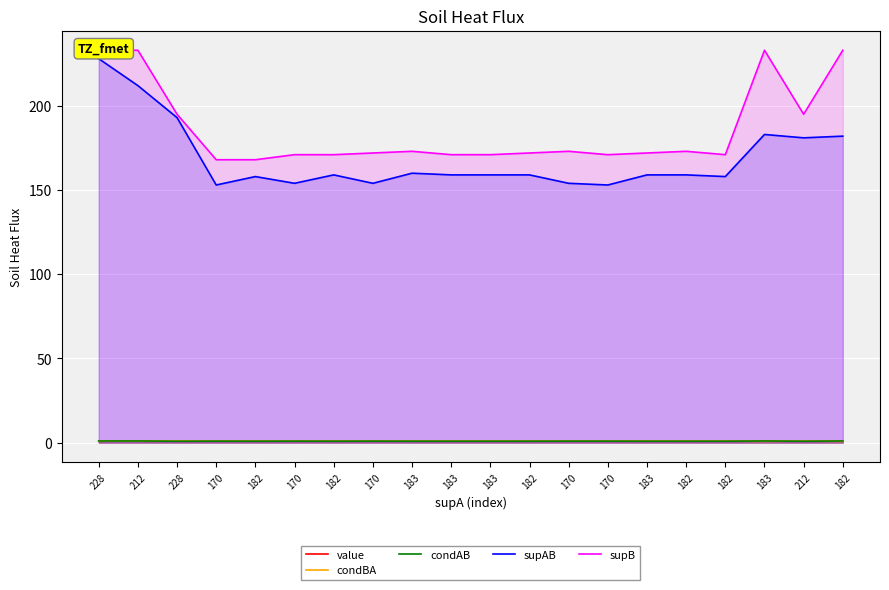

Which series changed the most between 183 and 182?

supAB